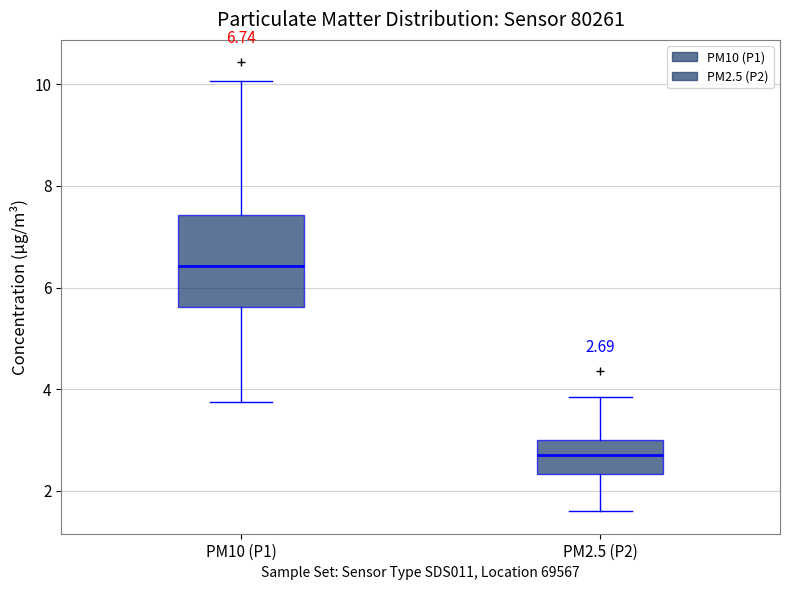

Which box has the highest median line?

PM10 (P1)